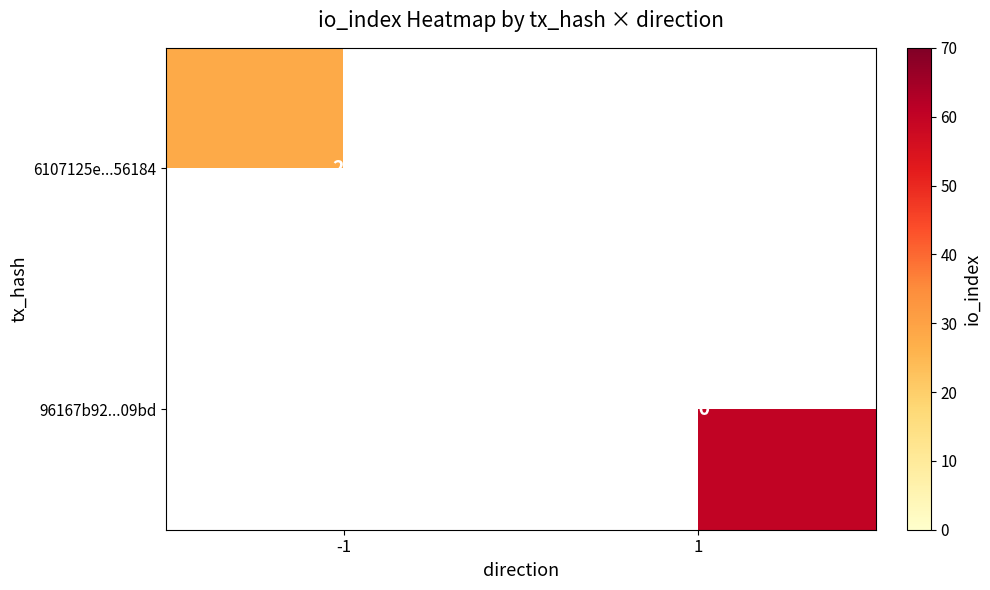

The 6107125e...56184 series shows 12 at -1. True or false?

False